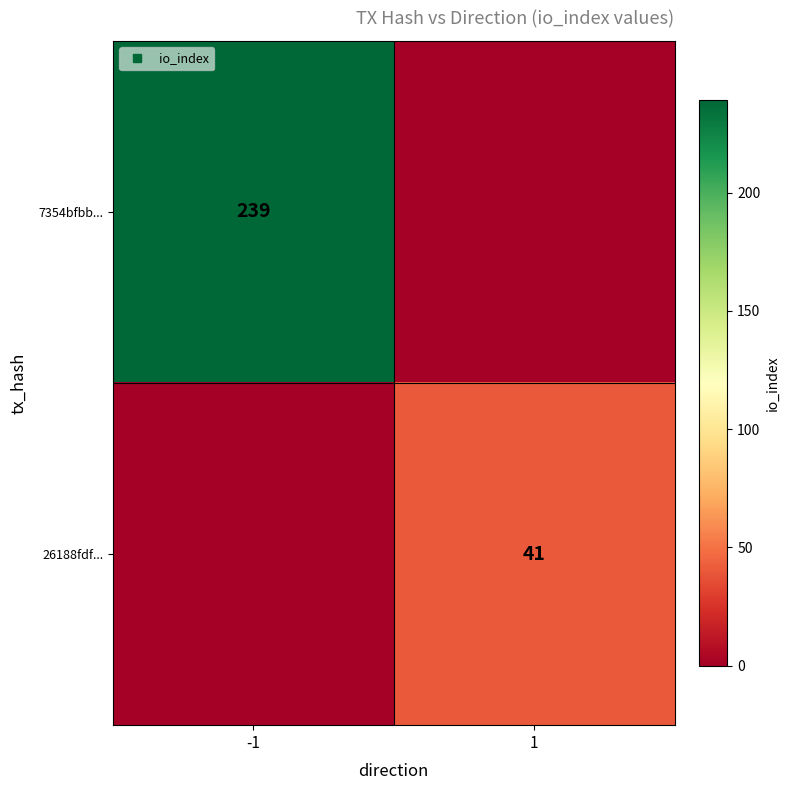

What is the sum of all 7354bfbb... values?

239